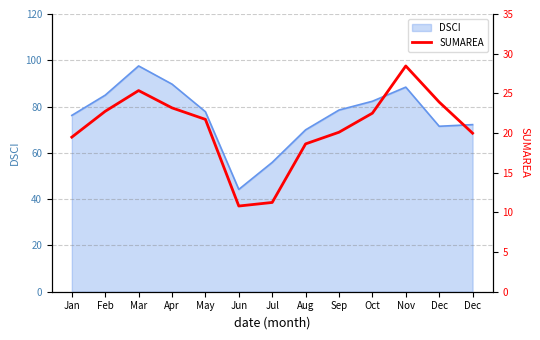

What is the maximum value shown in the chart?

28.4